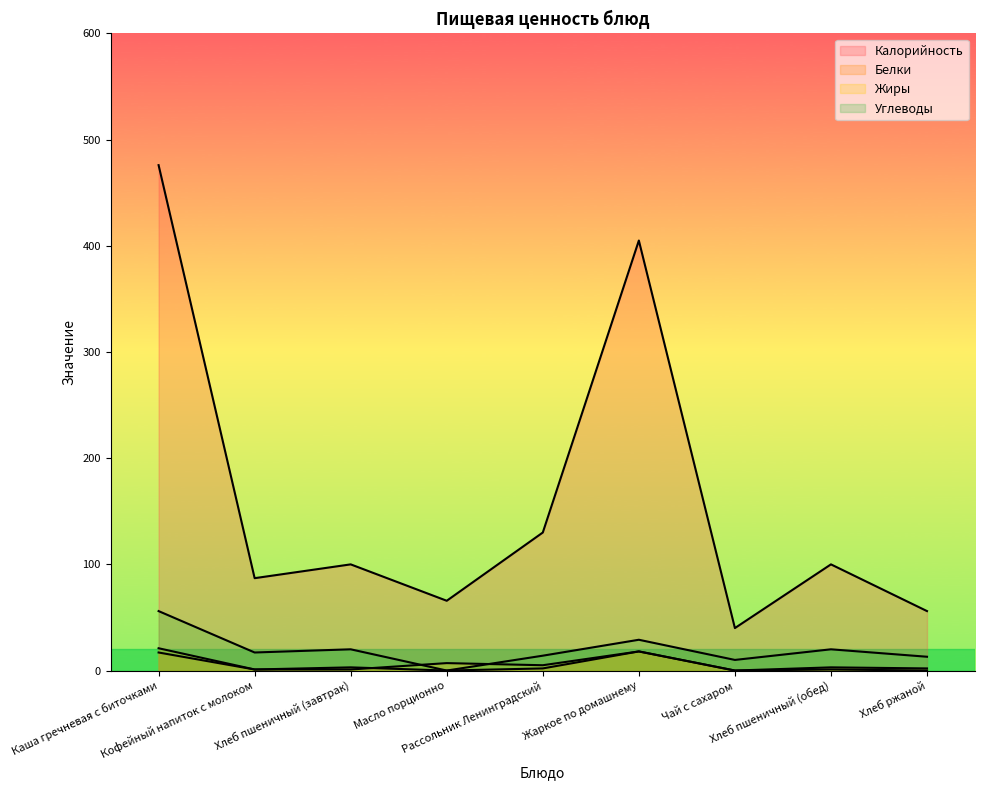

What is the label of the 1st point from the right?

Хлеб ржаной